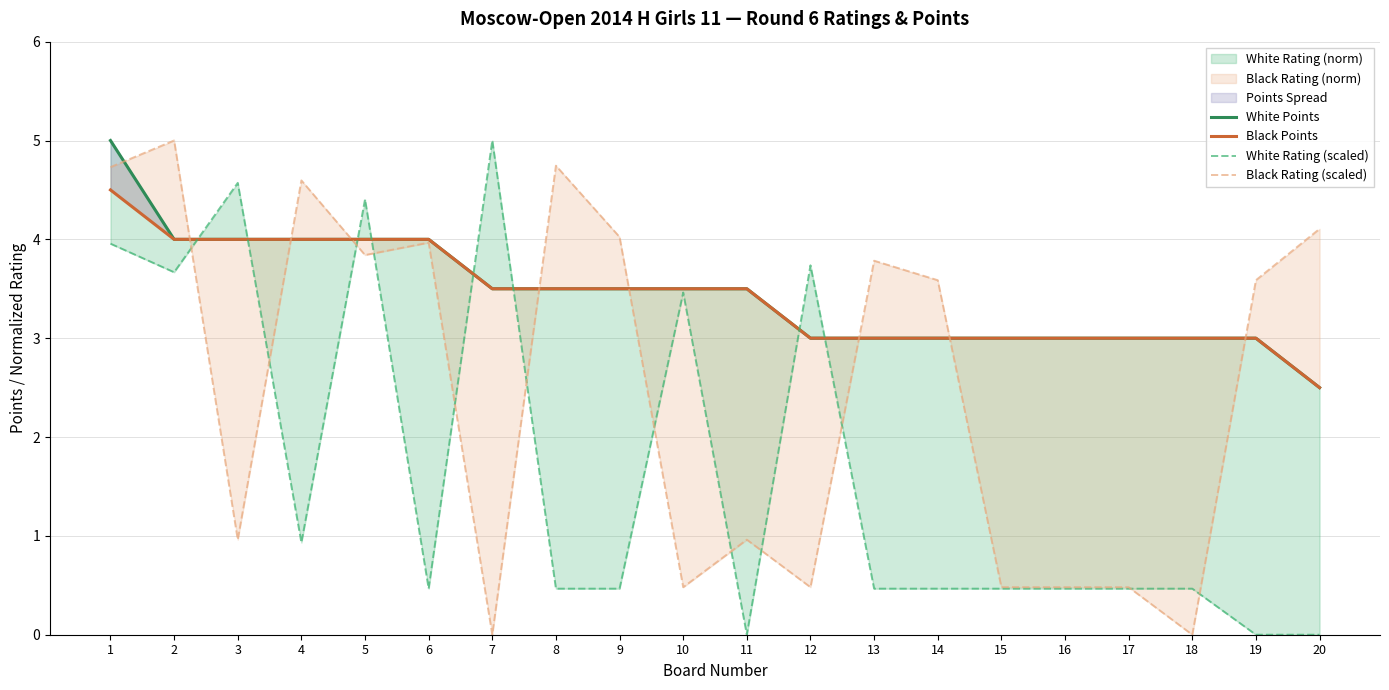

The value of White Points at 7 is 6.1. True or false?

False